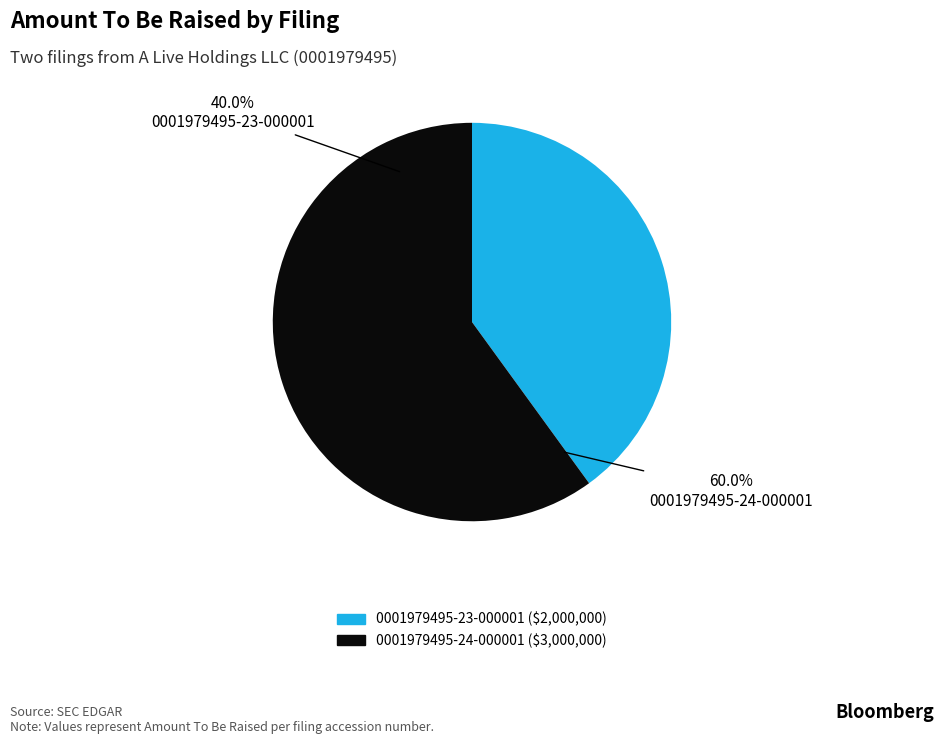

Between 0001979495-24-000001 and 0001979495-23-000001, which is larger?

0001979495-24-000001